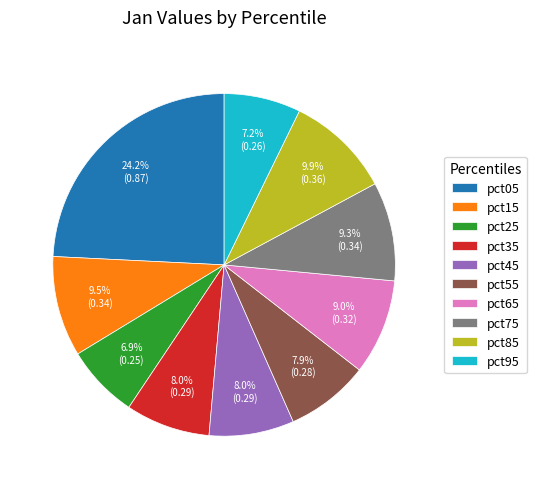

Is there a majority slice in this chart?

No